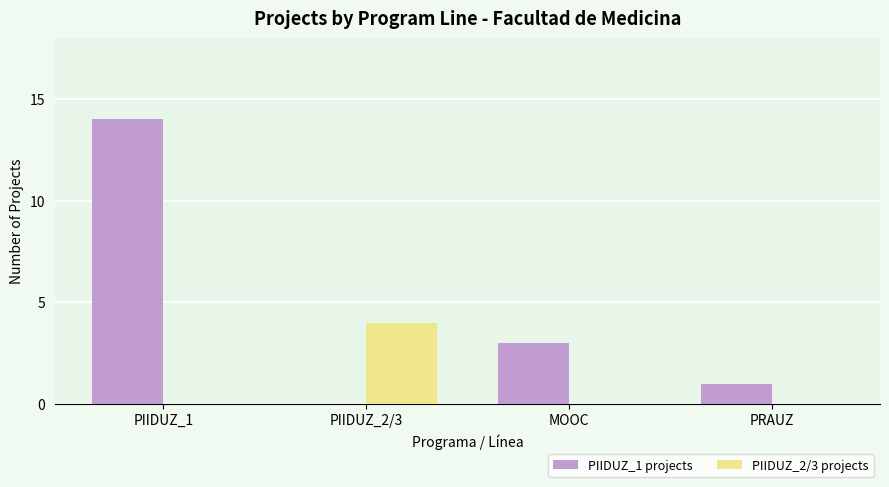

Which series has the largest range (max minus min)?

PIIDUZ_1 projects